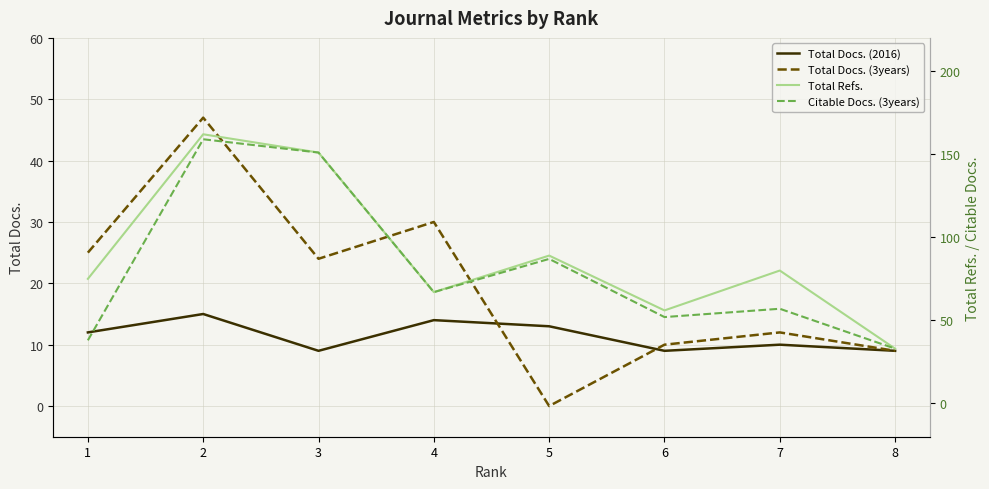

Reading right to left, what are all the values shown in this chart?

Total Docs. (2016): 9	10	9	13	14	9	15	12
Total Docs. (3years): 9	12	10	0	30	24	47	25
Total Refs.: 33	80	56	89	67	151	162	75
Citable Docs. (3years): 33	57	52	87	67	151	159	38